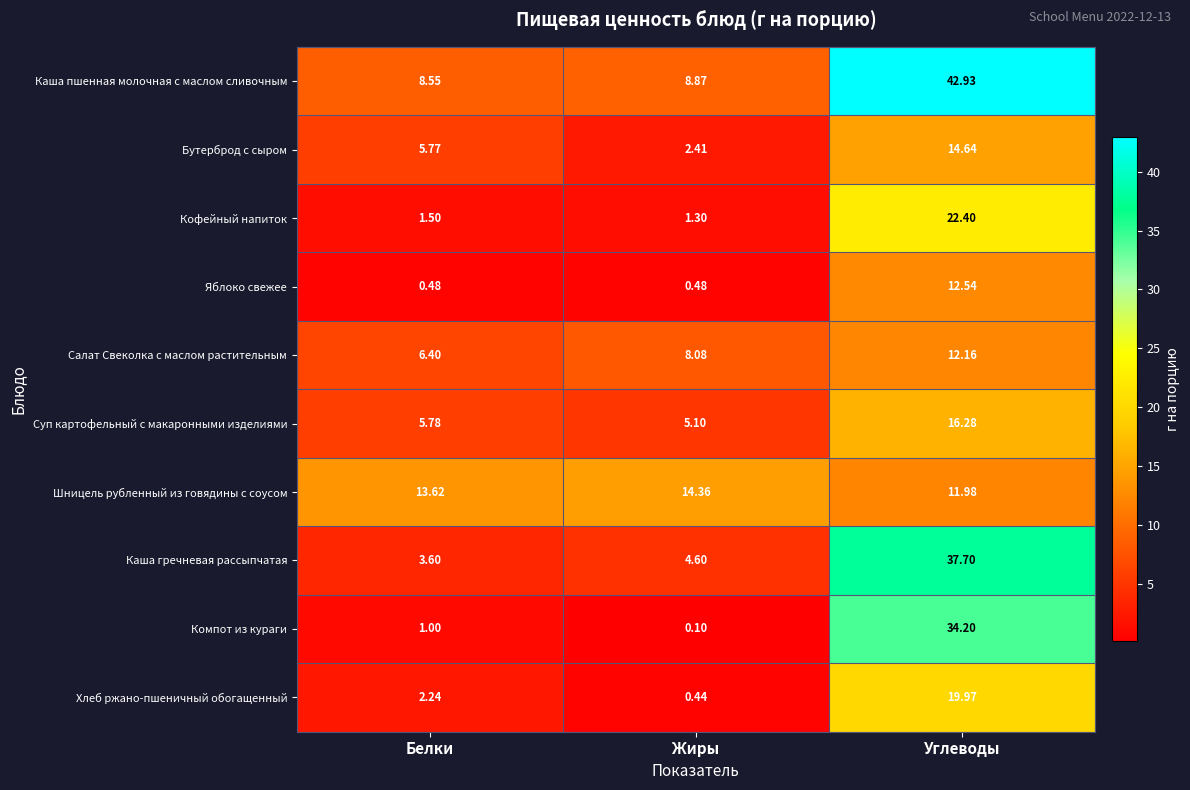

List the series in order of their peak value, lowest first.

Салат Свеколка с маслом растительным, Яблоко свежее, Шницель рубленный из говядины с соусом, Бутерброд с сыром, Суп картофельный с макаронными изделиями, Хлеб ржано-пшеничный обогащенный, Кофейный напиток, Компот из кураги, Каша гречневая рассыпчатая, Каша пшенная молочная с маслом сливочным